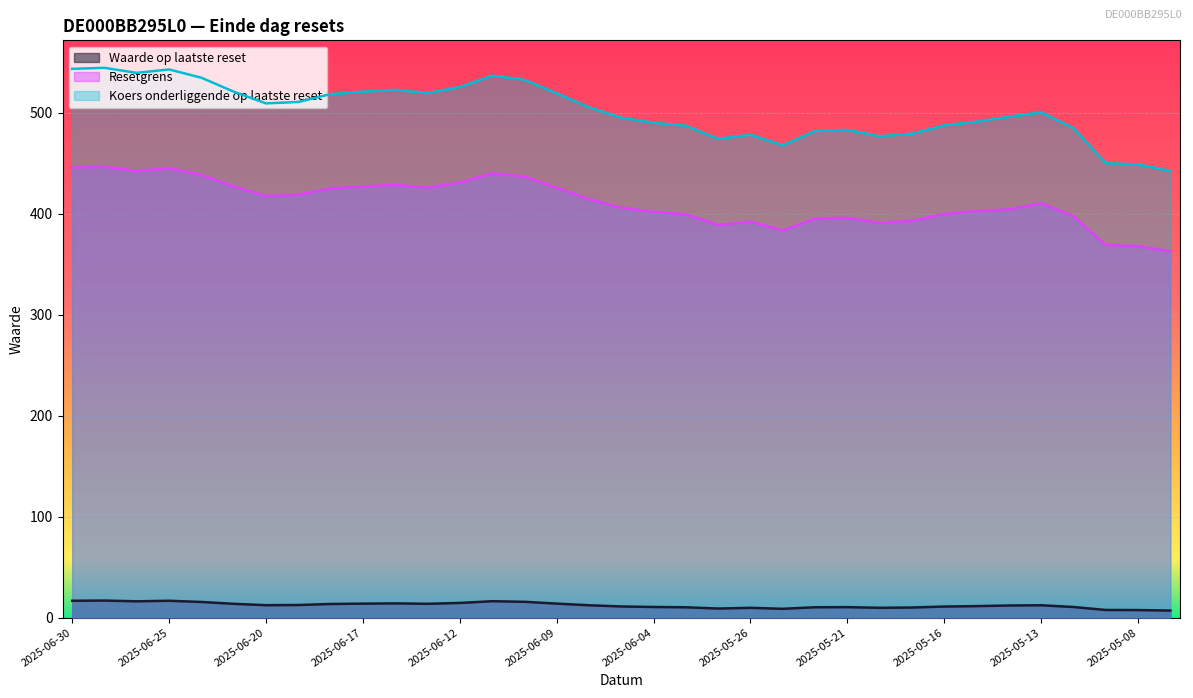

What is the label of the 3rd point from the left?

2025-06-26